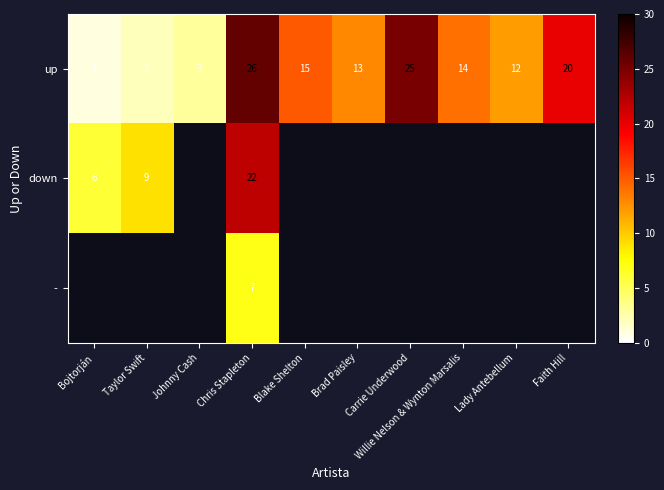

What is the maximum value shown in the chart?

26.0